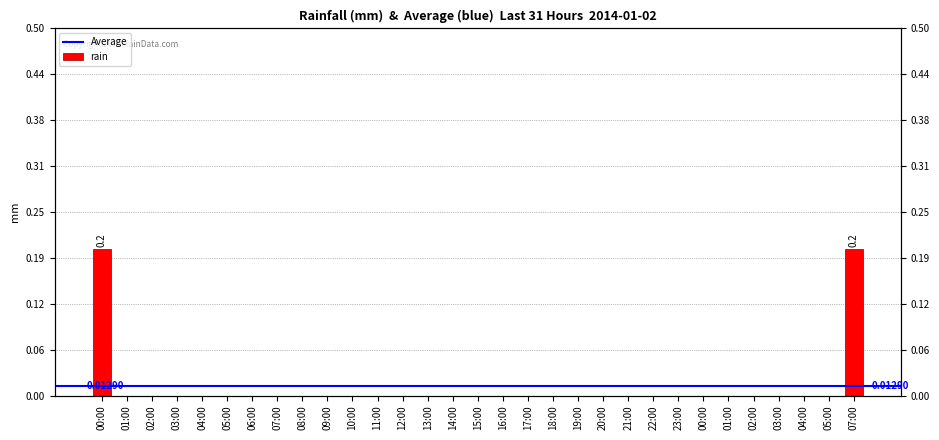

Reading left to right, what are all the values shown in this chart?

0.2	0.0	0.0	0.0	0.0	0.0	0.0	0.0	0.0	0.0	0.0	0.0	0.0	0.0	0.0	0.0	0.0	0.0	0.0	0.0	0.0	0.0	0.0	0.0	0.0	0.0	0.0	0.0	0.0	0.0	0.2